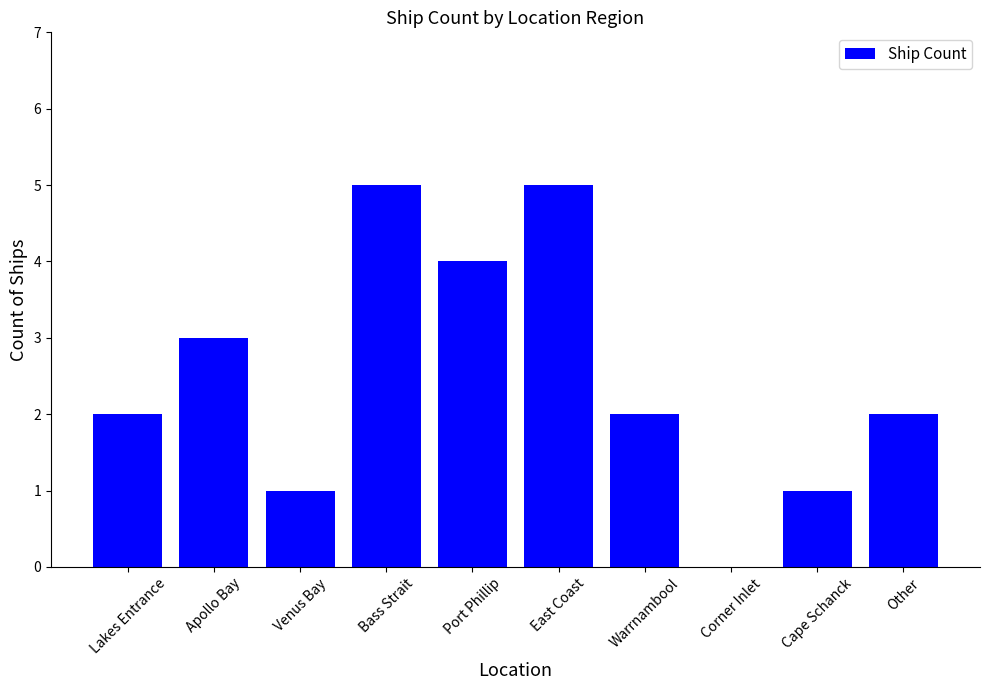

What is the maximum value shown in the chart?

5